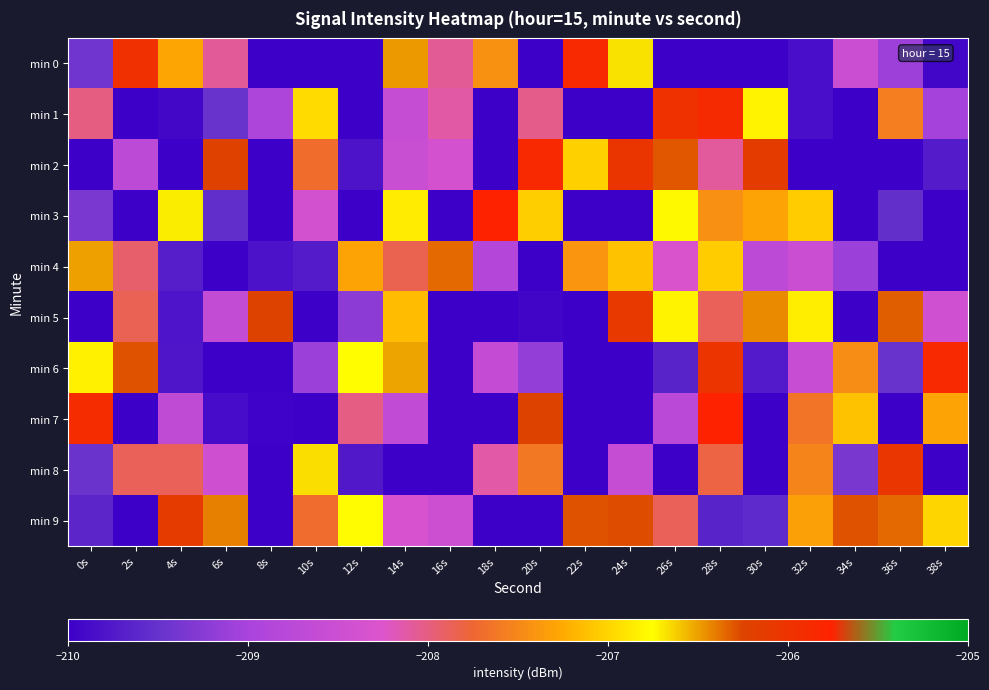

Rank the series at 28s from highest to lowest value.

min 7, min 1, min 6, min 4, min 3, min 8, min 5, min 2, min 9, min 0